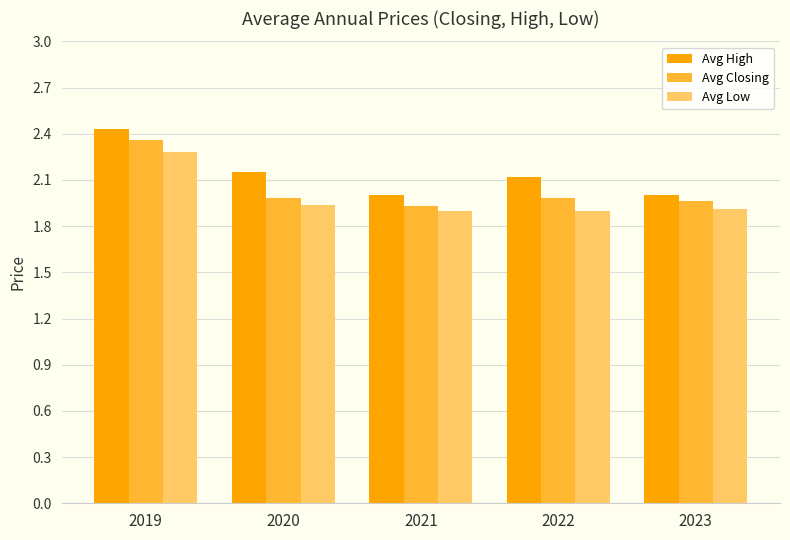

What is the difference between the maximum and minimum values in the Avg Closing series?

0.4